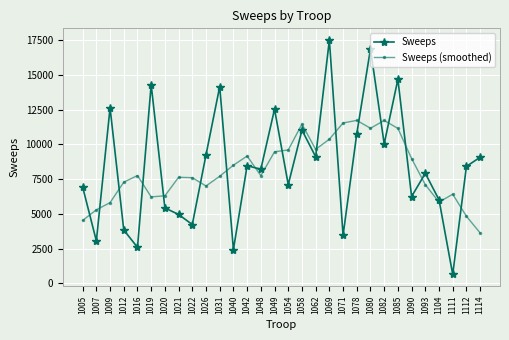

True or false: Sweeps has a value of 6013.8 at 1104.

True